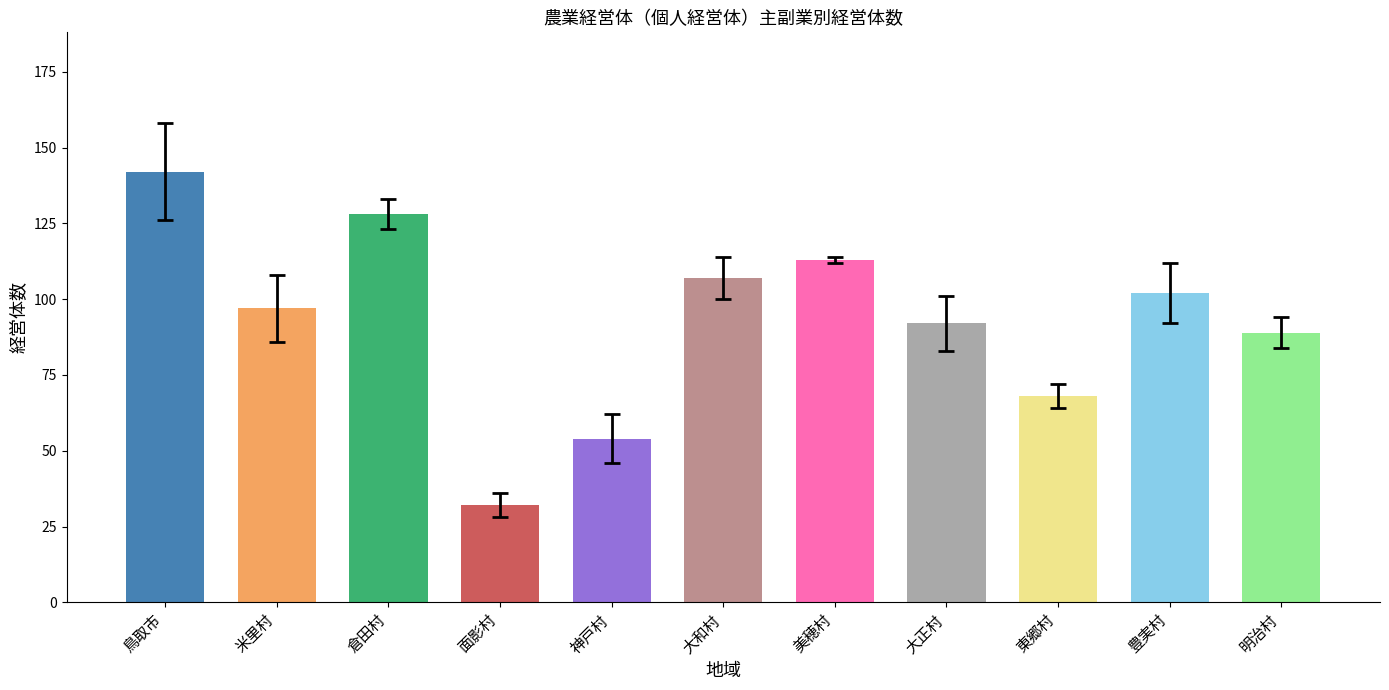

Reading left to right, list all the values displayed in this chart.

計: 142	97	128	32	54	107	113	92	68	102	89
主業: 16	11	5	4	8	7	1	9	4	10	5
準主業: 25	18	11	3	4	10	8	11	13	14	11
副業的: 101	68	112	25	42	90	104	72	51	78	73